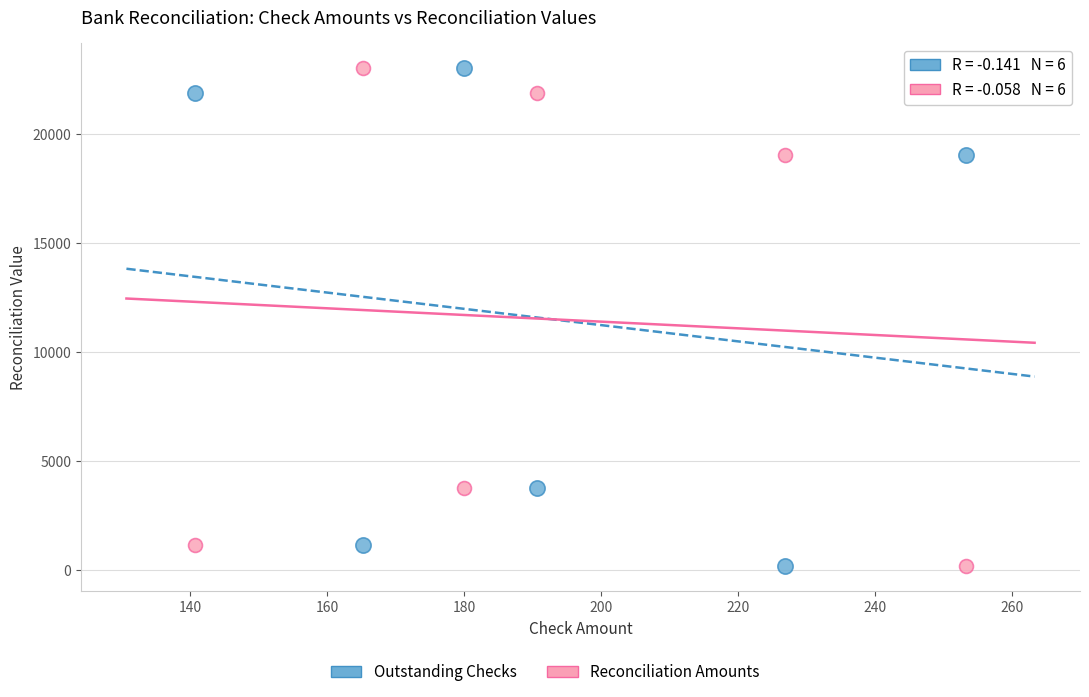

Across all data points, what is the range of X values (max minus min)?

112.5